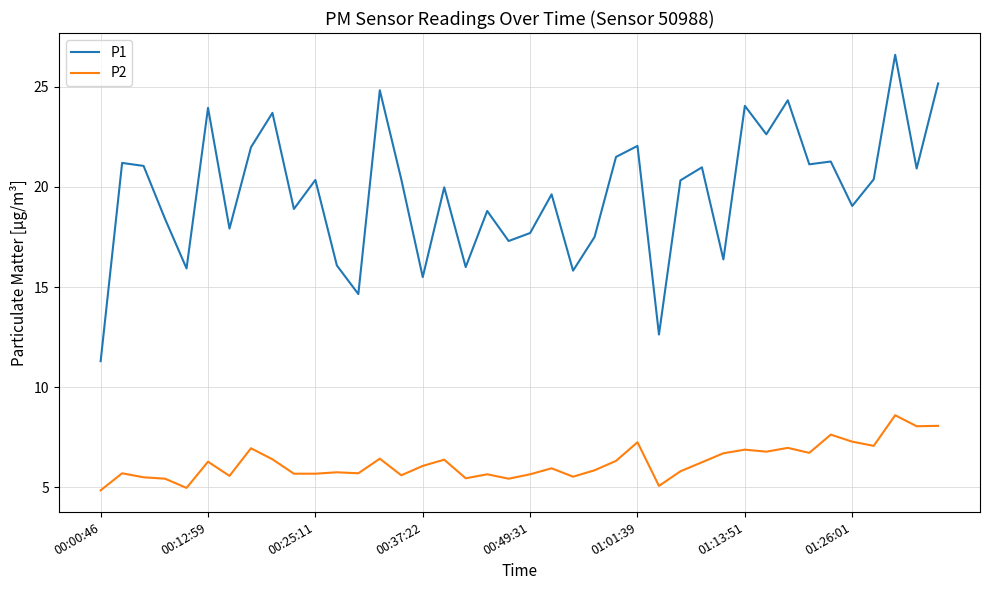

What is the lowest value of the P1 series?

11.3